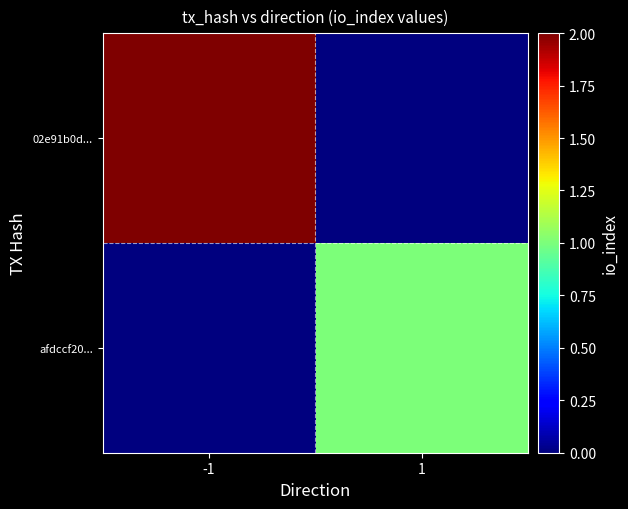

Rank the series by their maximum value, from highest to lowest.

02e91b0d..., afdccf20...